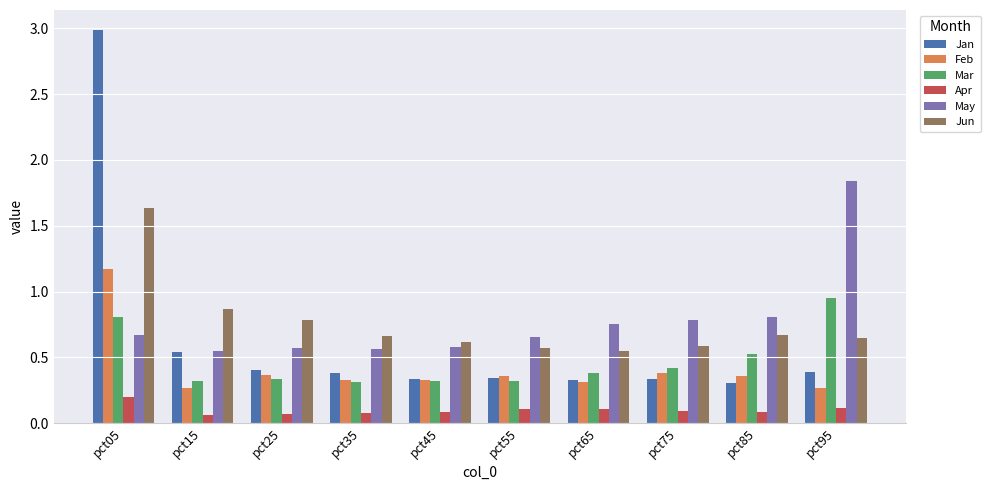

The value of Jun at pct25 is 0.8. True or false?

True